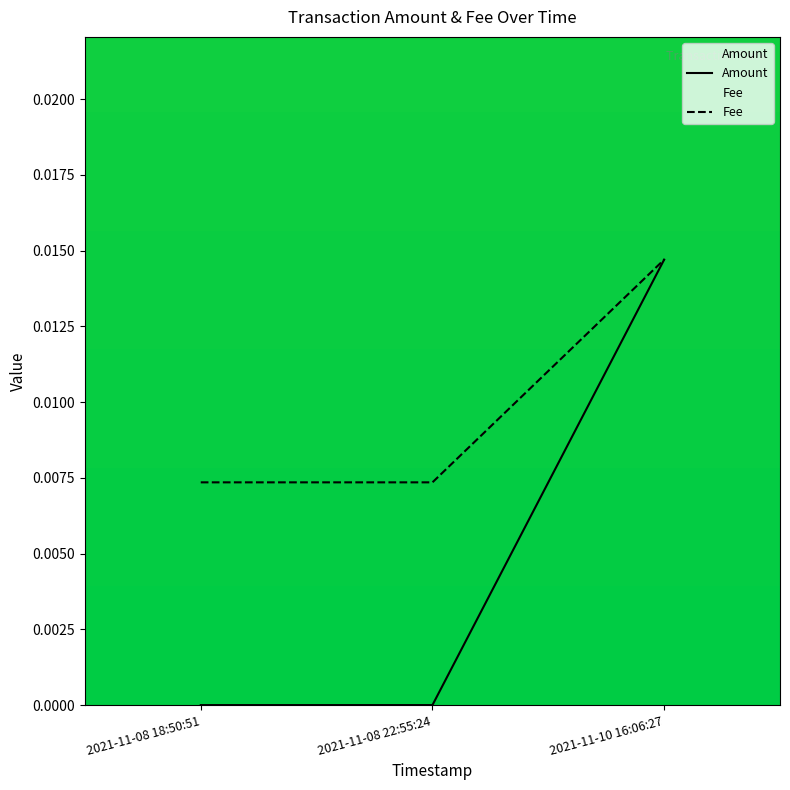

How many data points does each series have?

3